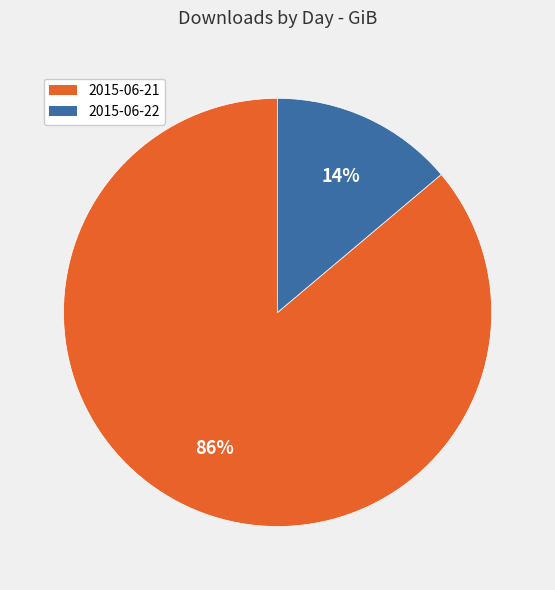

Between 2015-06-22 and 2015-06-21, which is larger?

2015-06-21